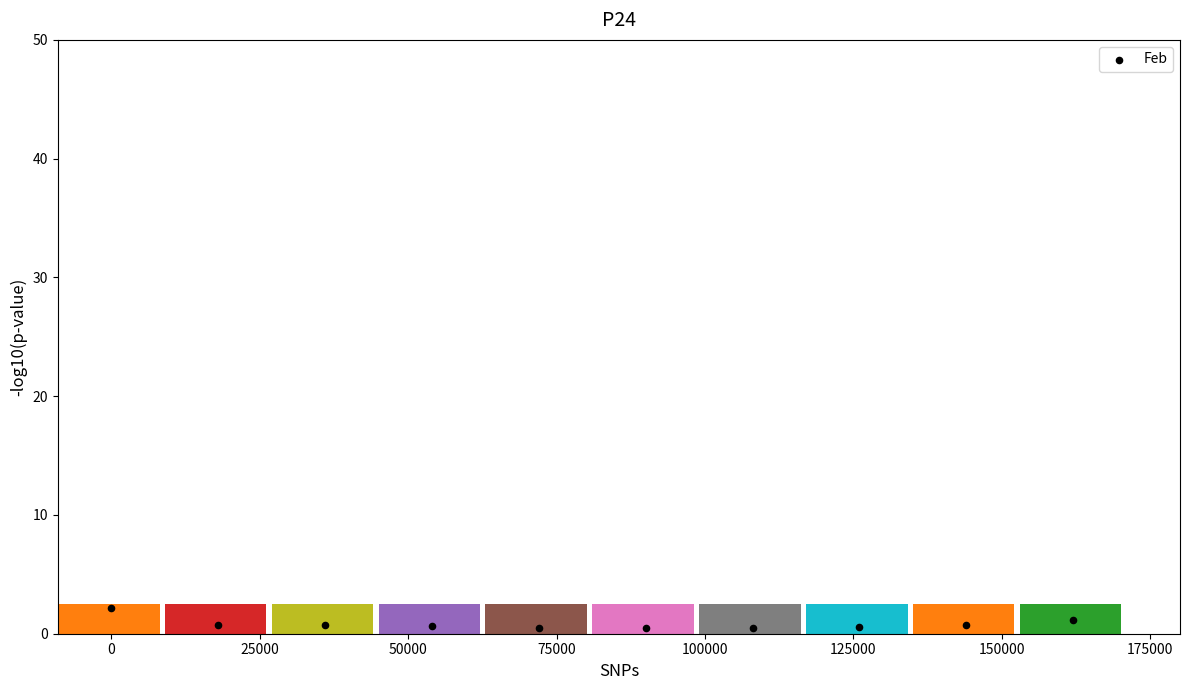

What is the range of X values (max minus min)?

162000.0